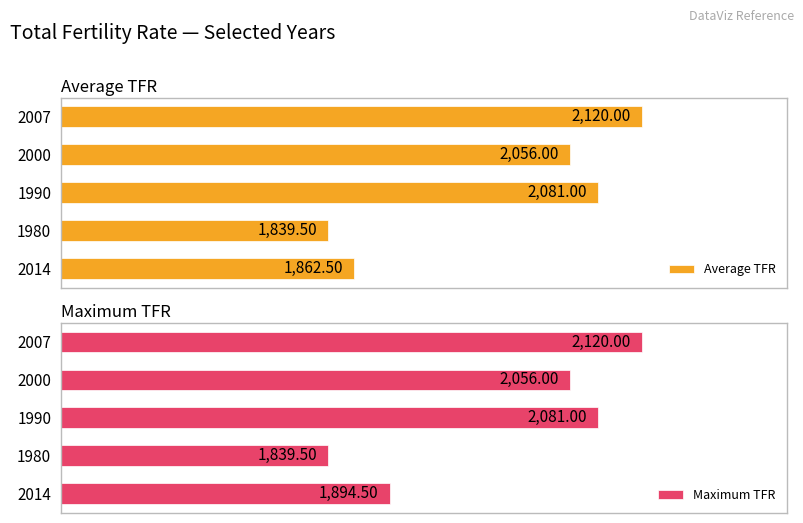

How many data points in Maximum TFR are above 2056?

2